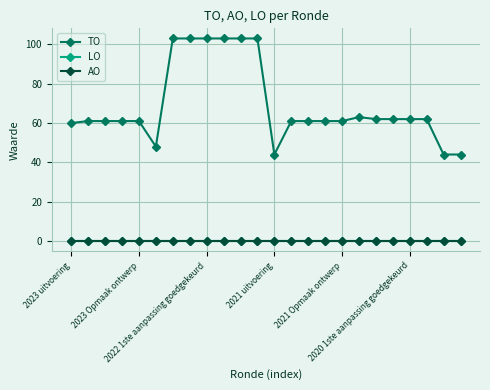

Is this an area chart (filled region under the line)?

No